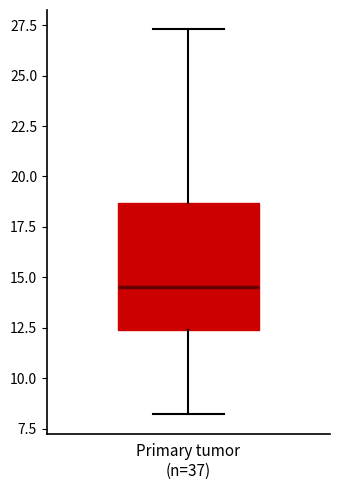

Where does the median line of the box for Primary tumor (n=37) sit on the y-axis? The values are not printed on the chart, so give them approximately, as read against the axis.

14.5